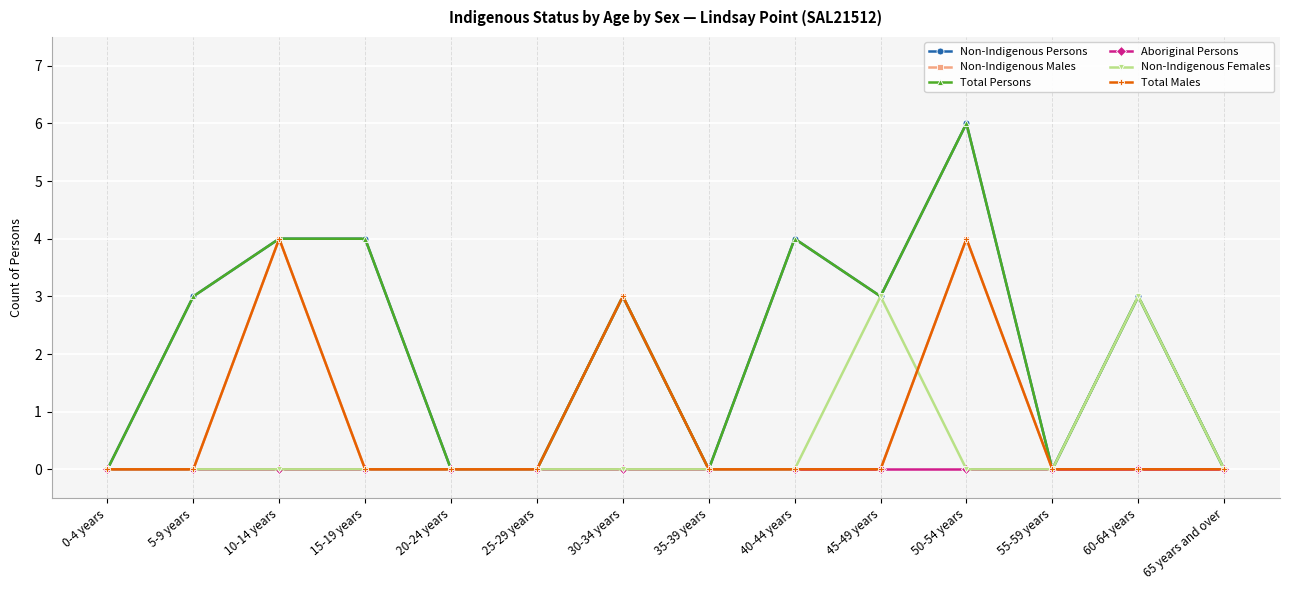

How many Non-Indigenous Persons values are between 0 and 4?

13